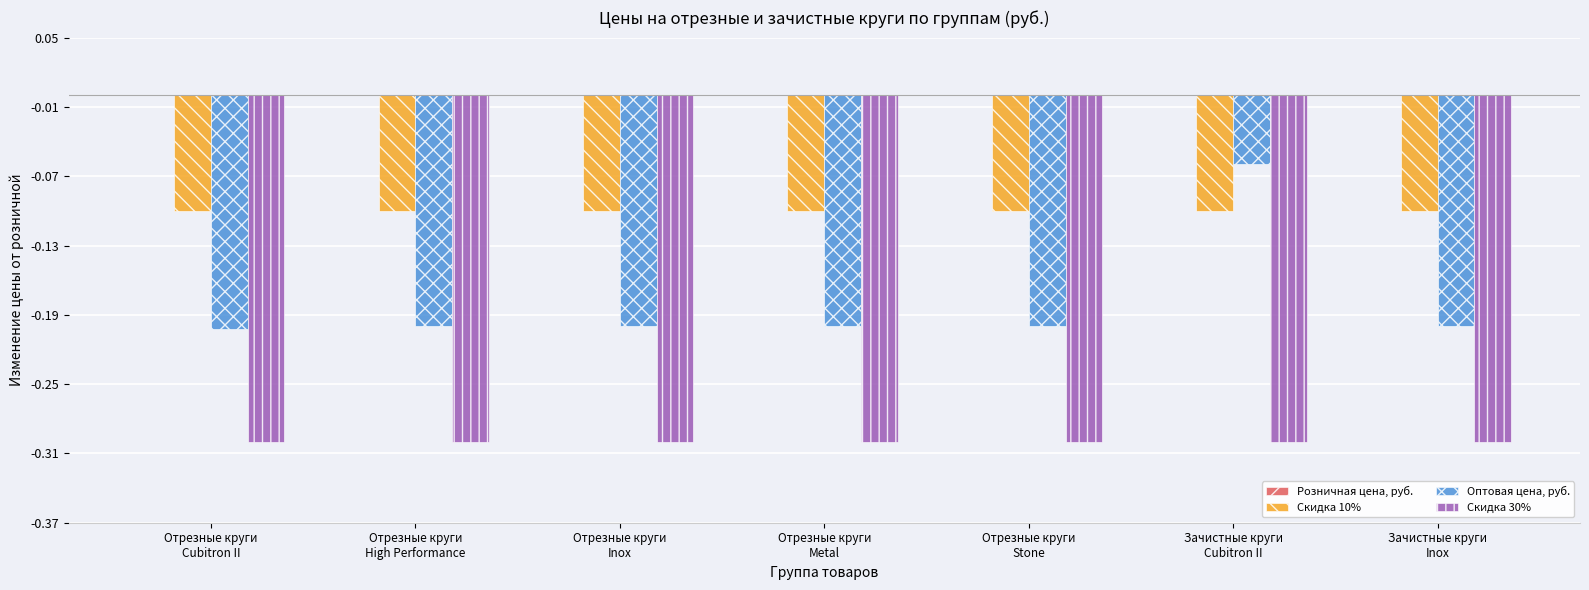

What is the label of the 4th bar from the left?

Отрезные круги
Metal